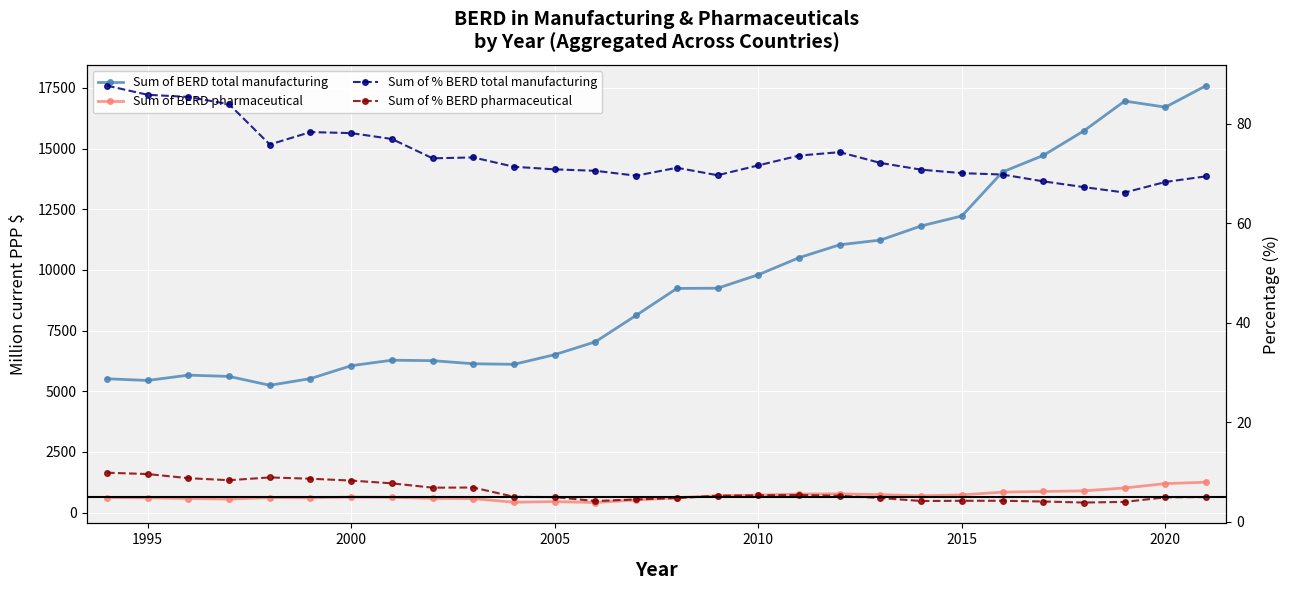

List the series in order of their peak value, lowest first.

Sum of % BERD pharmaceutical, Sum of % BERD total manufacturing, Sum of BERD pharmaceutical, Sum of BERD total manufacturing